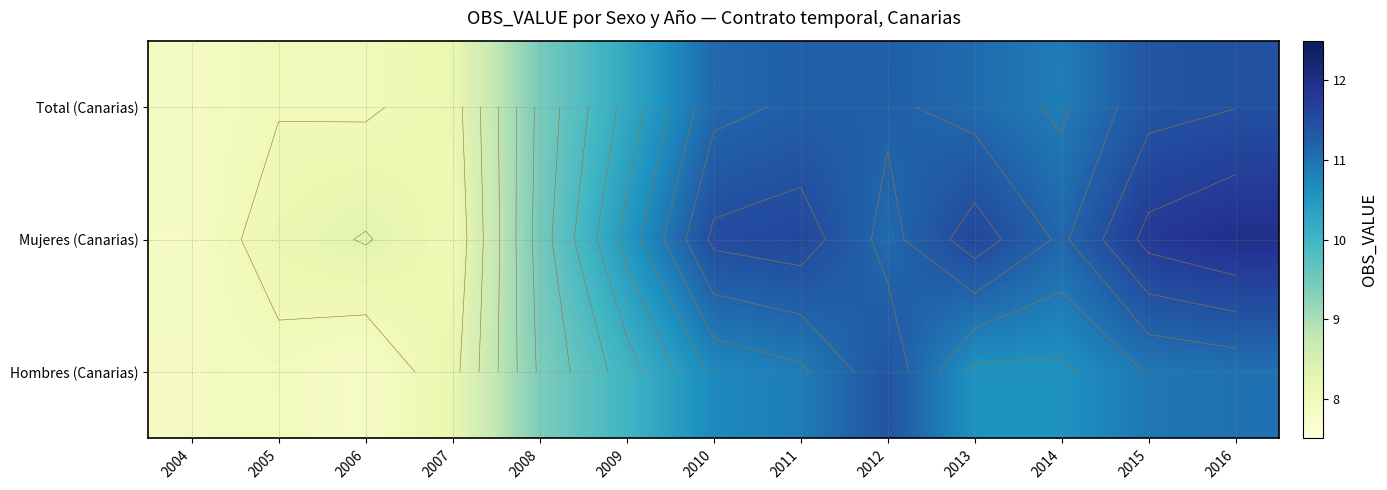

Rank the series by their maximum value, from lowest to highest.

Hombres (Canarias), Total (Canarias), Mujeres (Canarias)